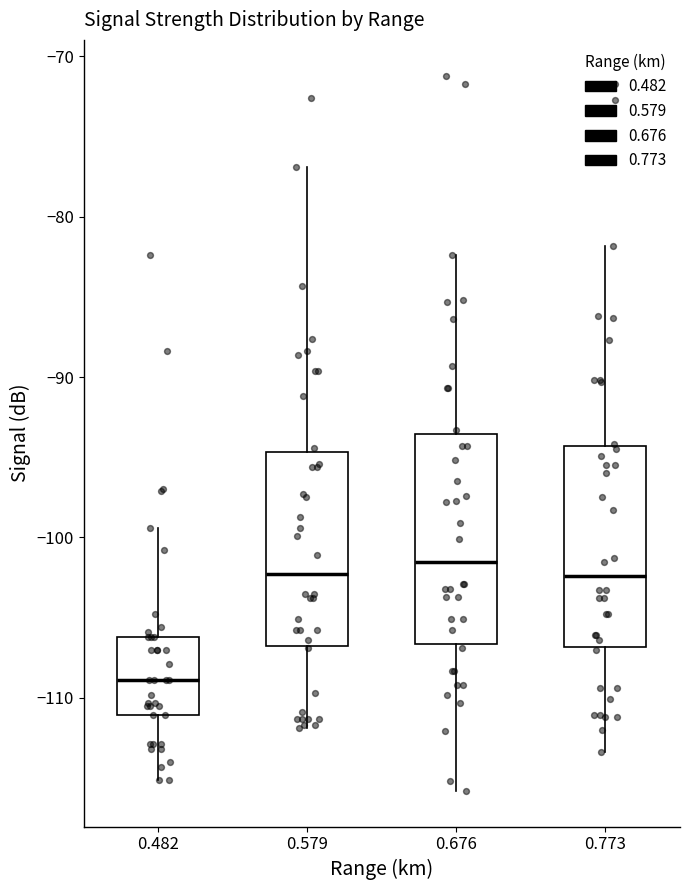

Reading left to right, transcribe this box plot: for each box, give where its median line is, the range the box spans, and where its two whiskers end, as read against the y-axis. The values are not printed on the chart, so give them approximately, as read against the axis.

0.482: median -109, box -111 to -106, whiskers -115 to -99
0.579: median -102, box -107 to -95, whiskers -112 to -77
0.676: median -101, box -107 to -94, whiskers -116 to -82
0.773: median -102, box -107 to -94, whiskers -113 to -82